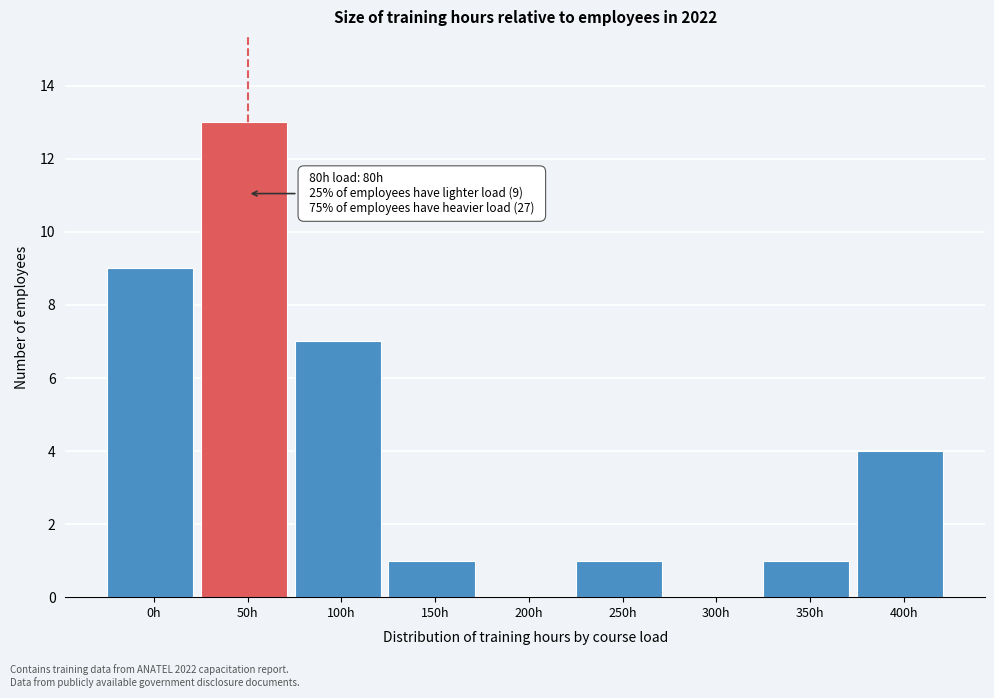

Reading left to right, transcribe all the data shown in this chart.

0h=9	50h=13	100h=7	150h=1	200h=0	250h=1	300h=0	350h=1	400h=4